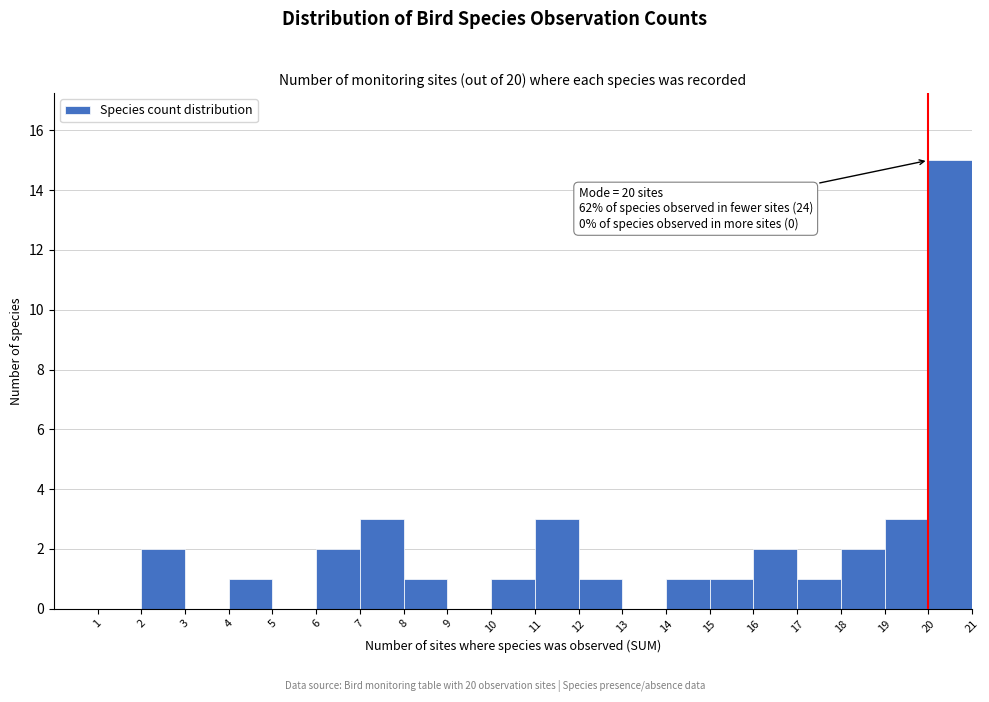

Over which range of the x-axis is the bar tallest?

20 to 21